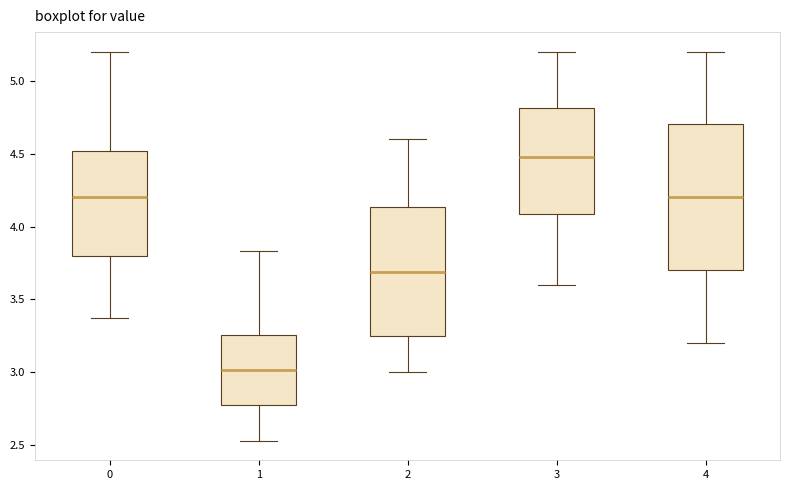

Reading left to right, read every box against the y-axis: the position of its median line, the range the box covers, and the ends of its whiskers. The values are not printed on the chart, so give them approximately, as read against the axis.

0: median 4.20, box 3.80 to 4.50, whiskers 3.35 to 5.20
1: median 3.00, box 2.75 to 3.25, whiskers 2.55 to 3.85
2: median 3.70, box 3.25 to 4.15, whiskers 3.00 to 4.60
3: median 4.50, box 4.10 to 4.80, whiskers 3.60 to 5.20
4: median 4.20, box 3.70 to 4.70, whiskers 3.20 to 5.20